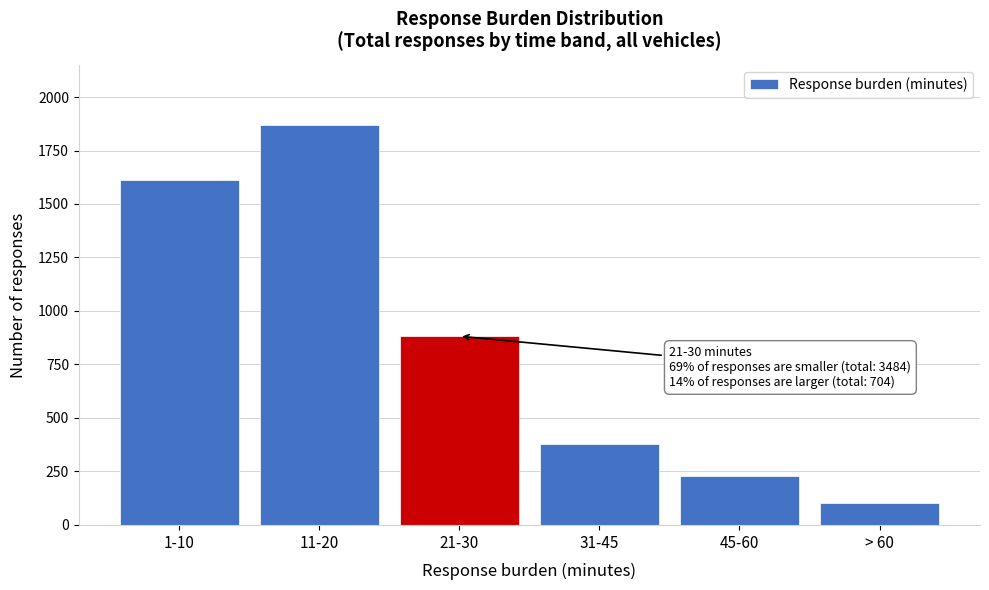

Reading right to left, transcribe all the data shown in this chart.

> 60=101	45-60=227	31-45=376	21-30=882	11-20=1870	1-10=1614